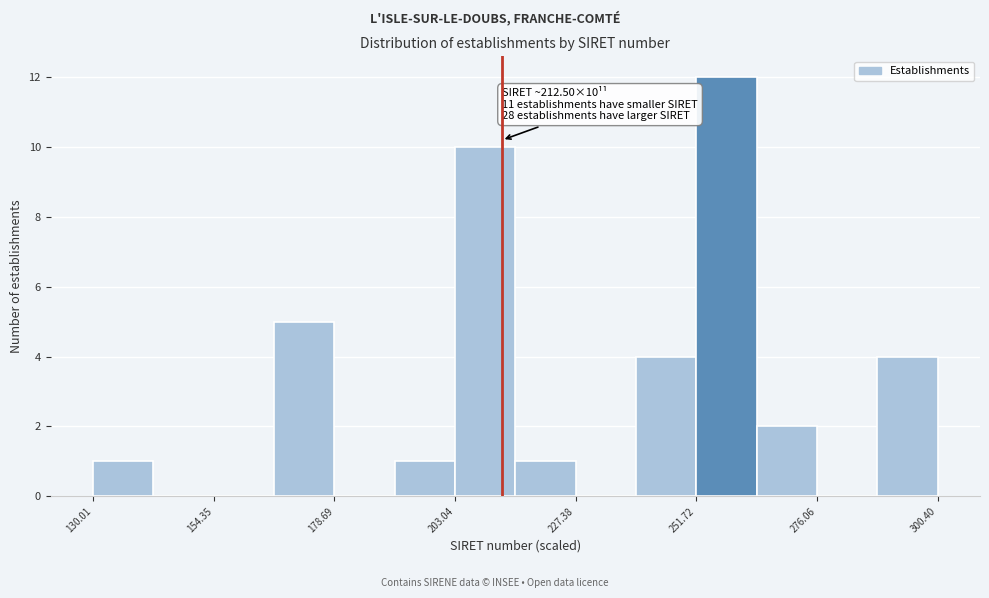

Read against the x-axis, roughly where is the centre of the tallest bar?

260